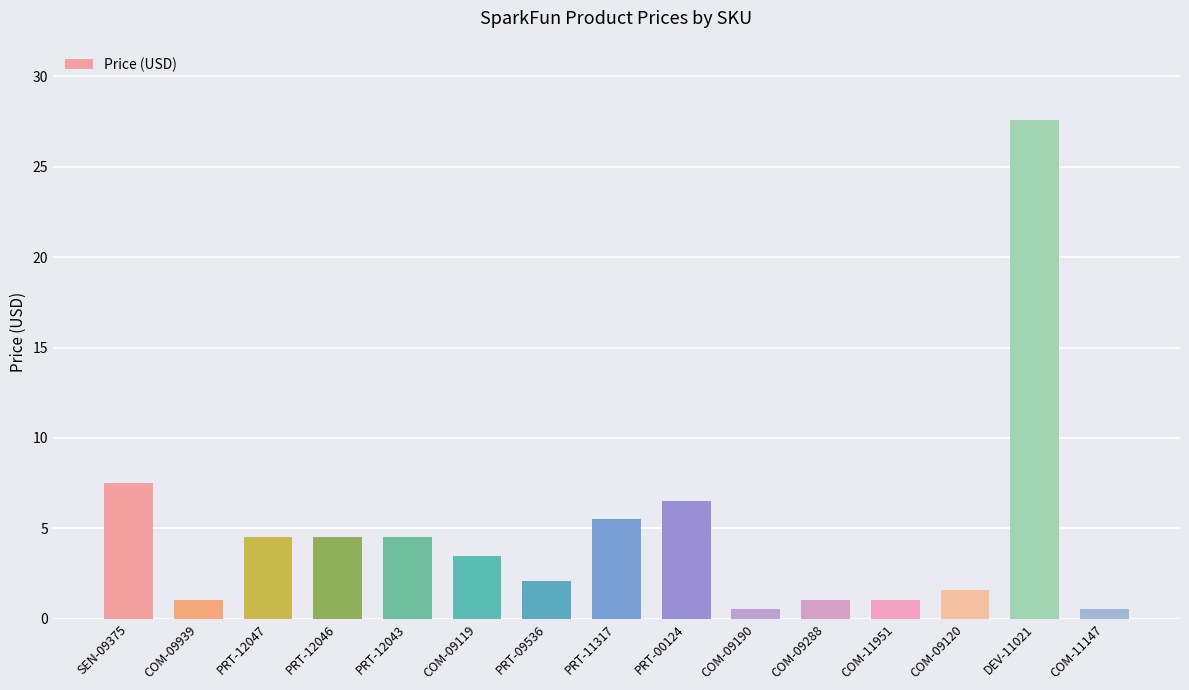

At which label is the value closest to 14?

SEN-09375